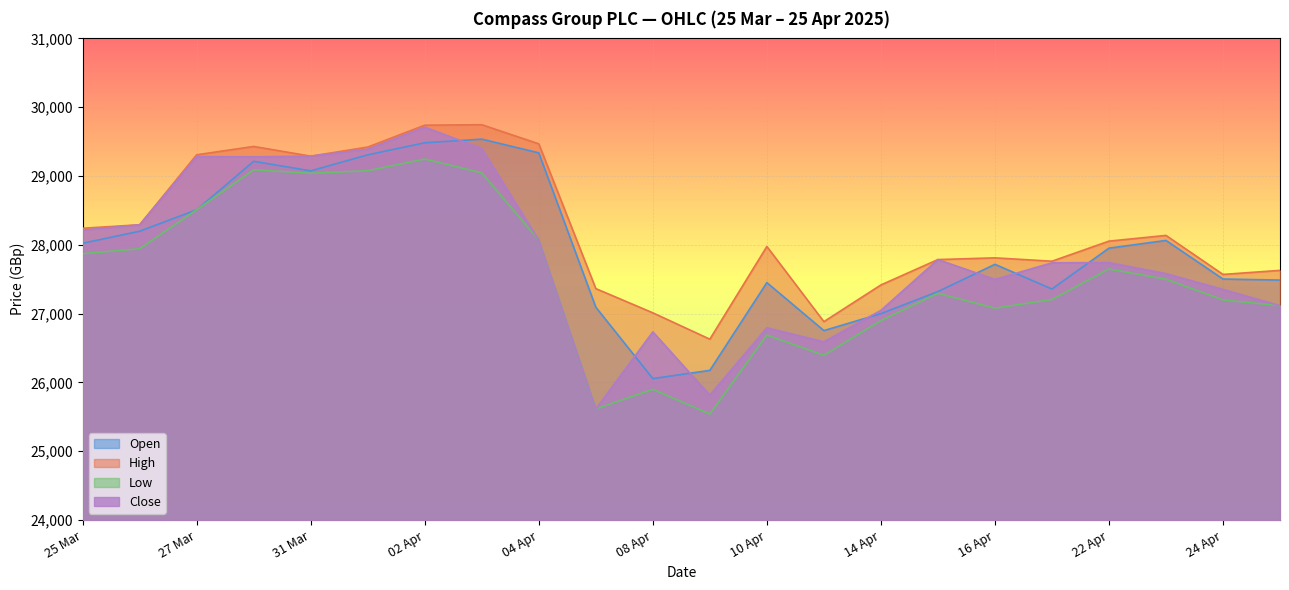

Is it true that Close equals 38707 at 17.04.2025?

False